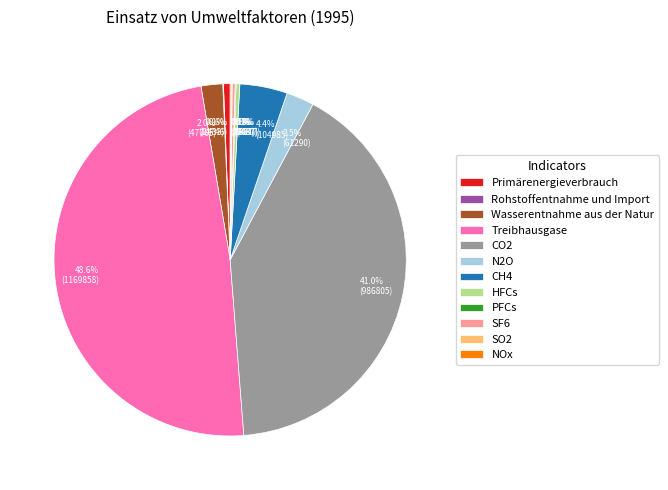

Which slice is the largest?

Treibhausgase